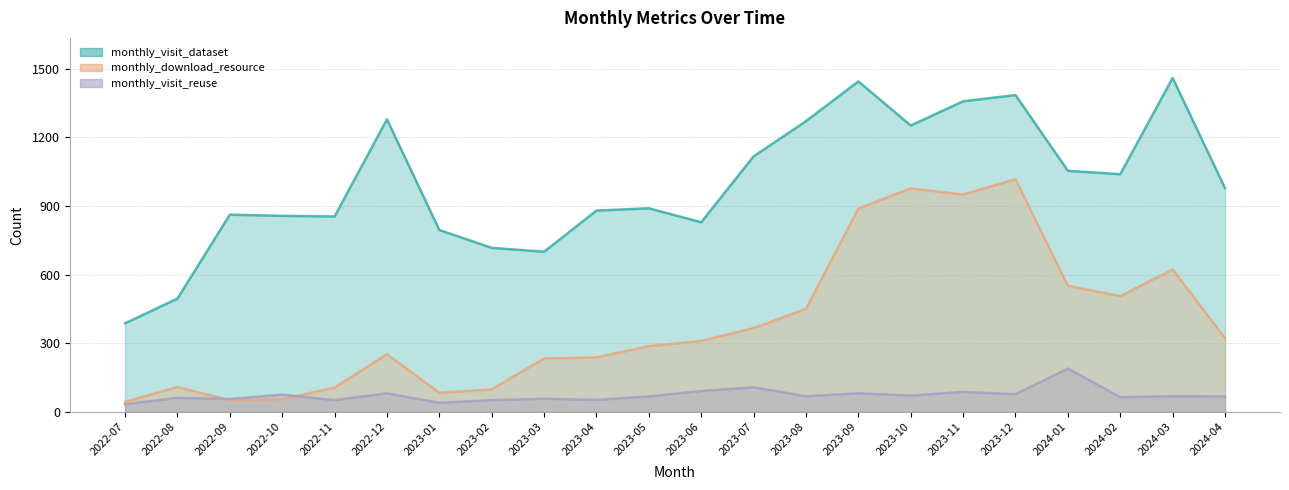

What is the difference between the monthly_visit_dataset values at 2024-04 and 2022-11?

124